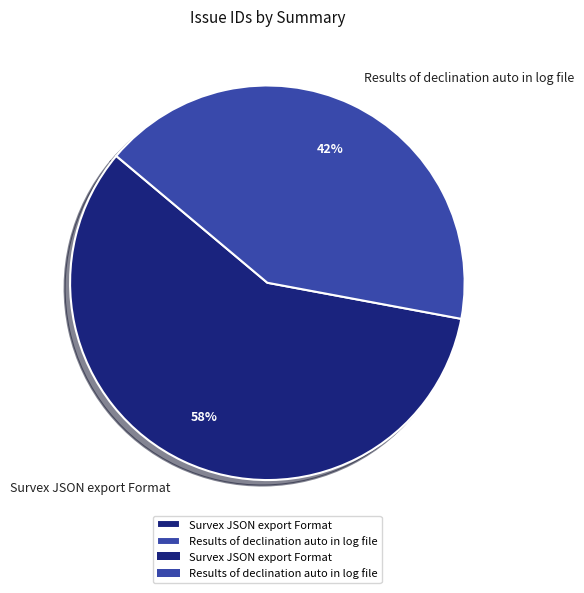

The Results of declination auto in log file slice represents 42% of the pie. True or false?

True